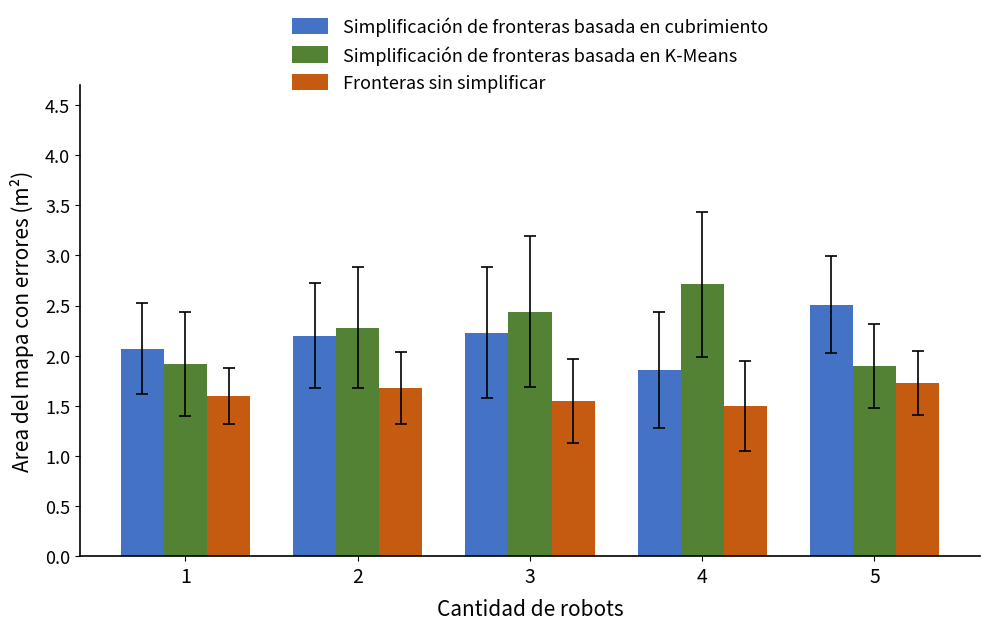

Count the Fronteras sin simplificar values in the range 1 to 2.

5